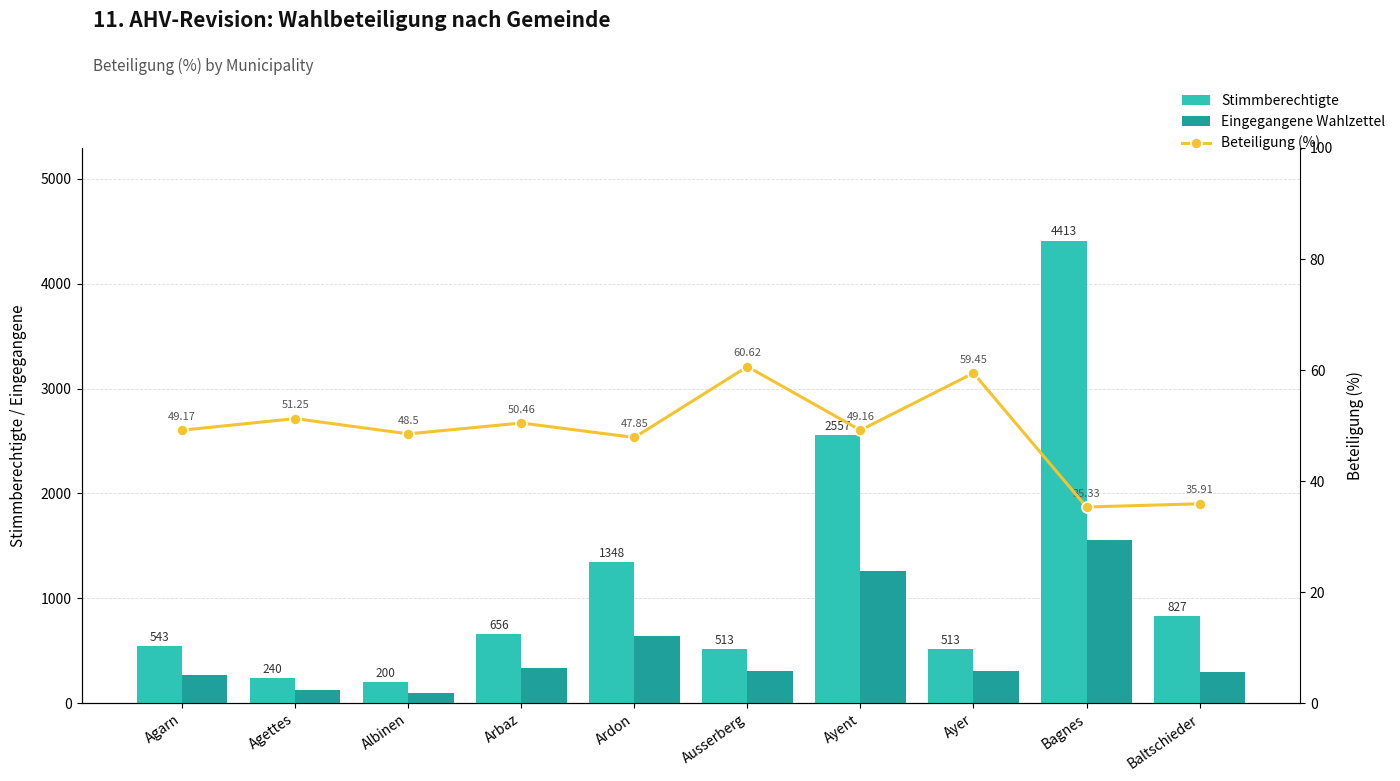

What is the value of the Eingegangene Wahlzettel bar at the 9th from the left?

1559.0